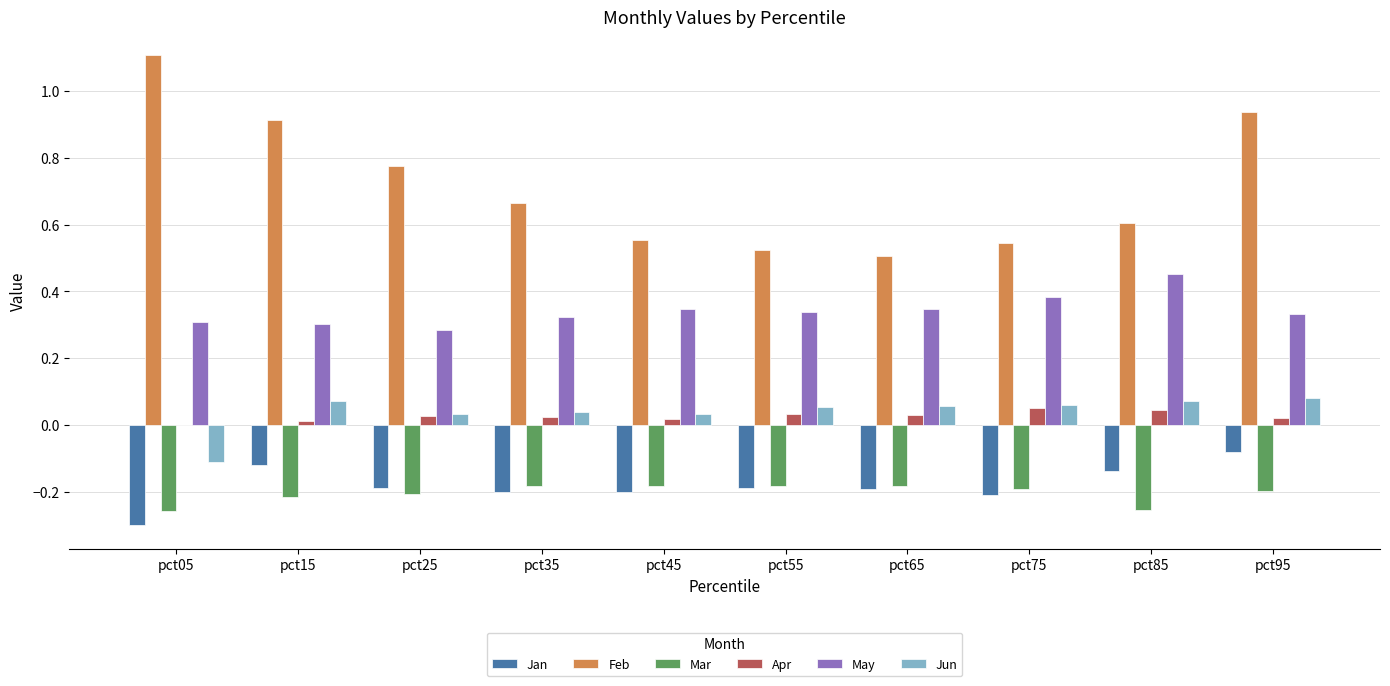

Which category has the highest value in the Jan series?

pct95